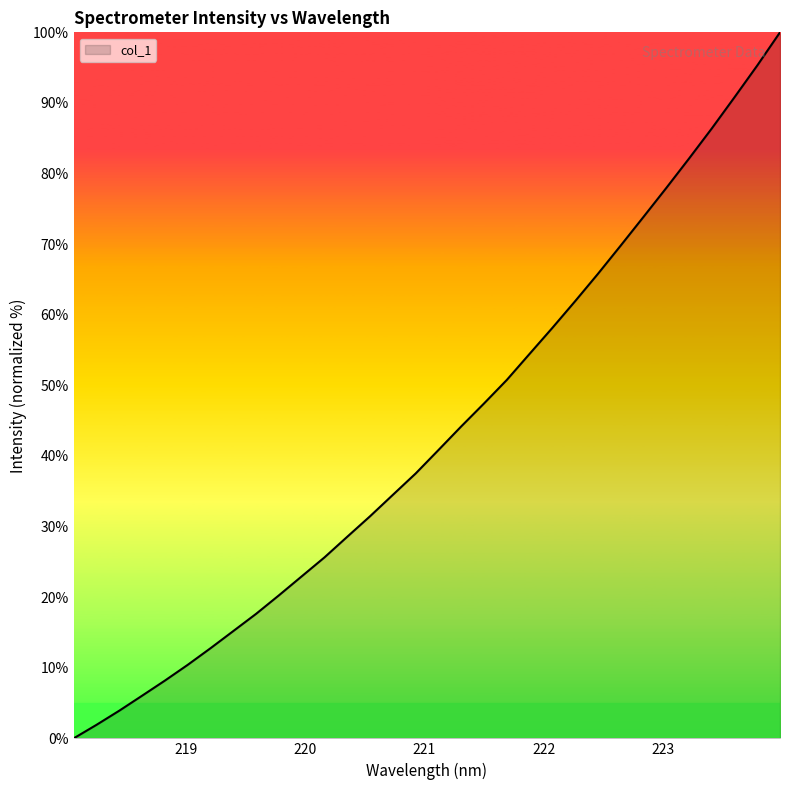

What is the maximum value shown in the chart?

100.0